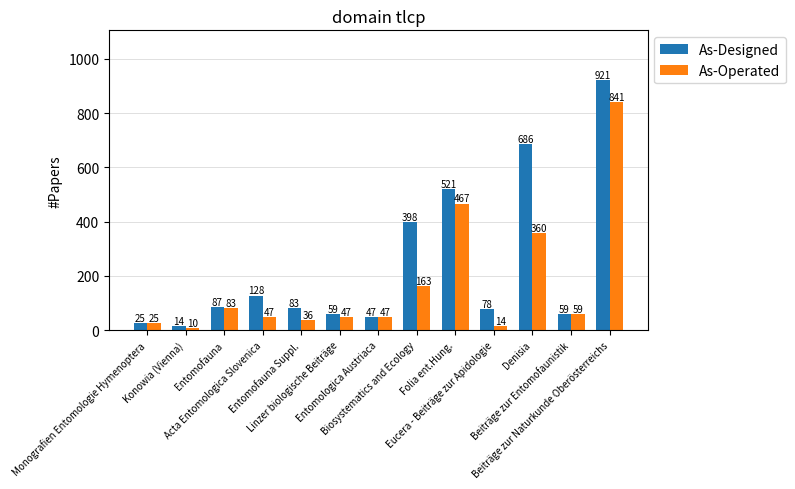

At which label does As-Designed reach its minimum?

Konowia (Vienna)